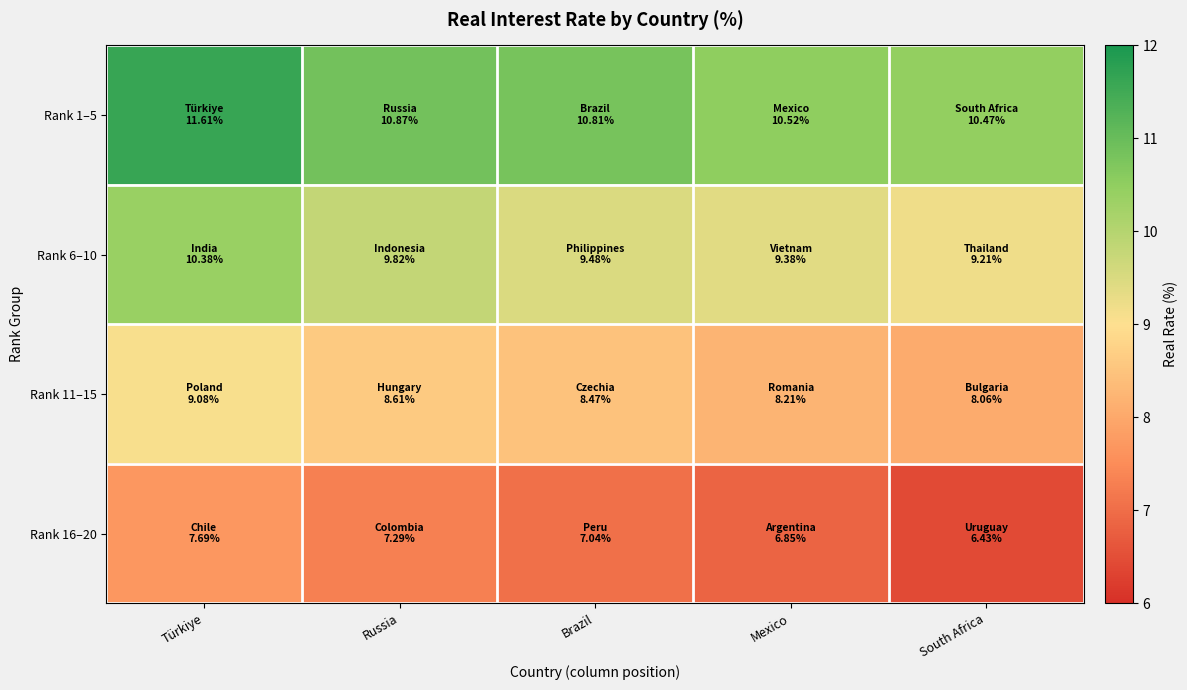

At how many categories does at least one series exceed 6?

5